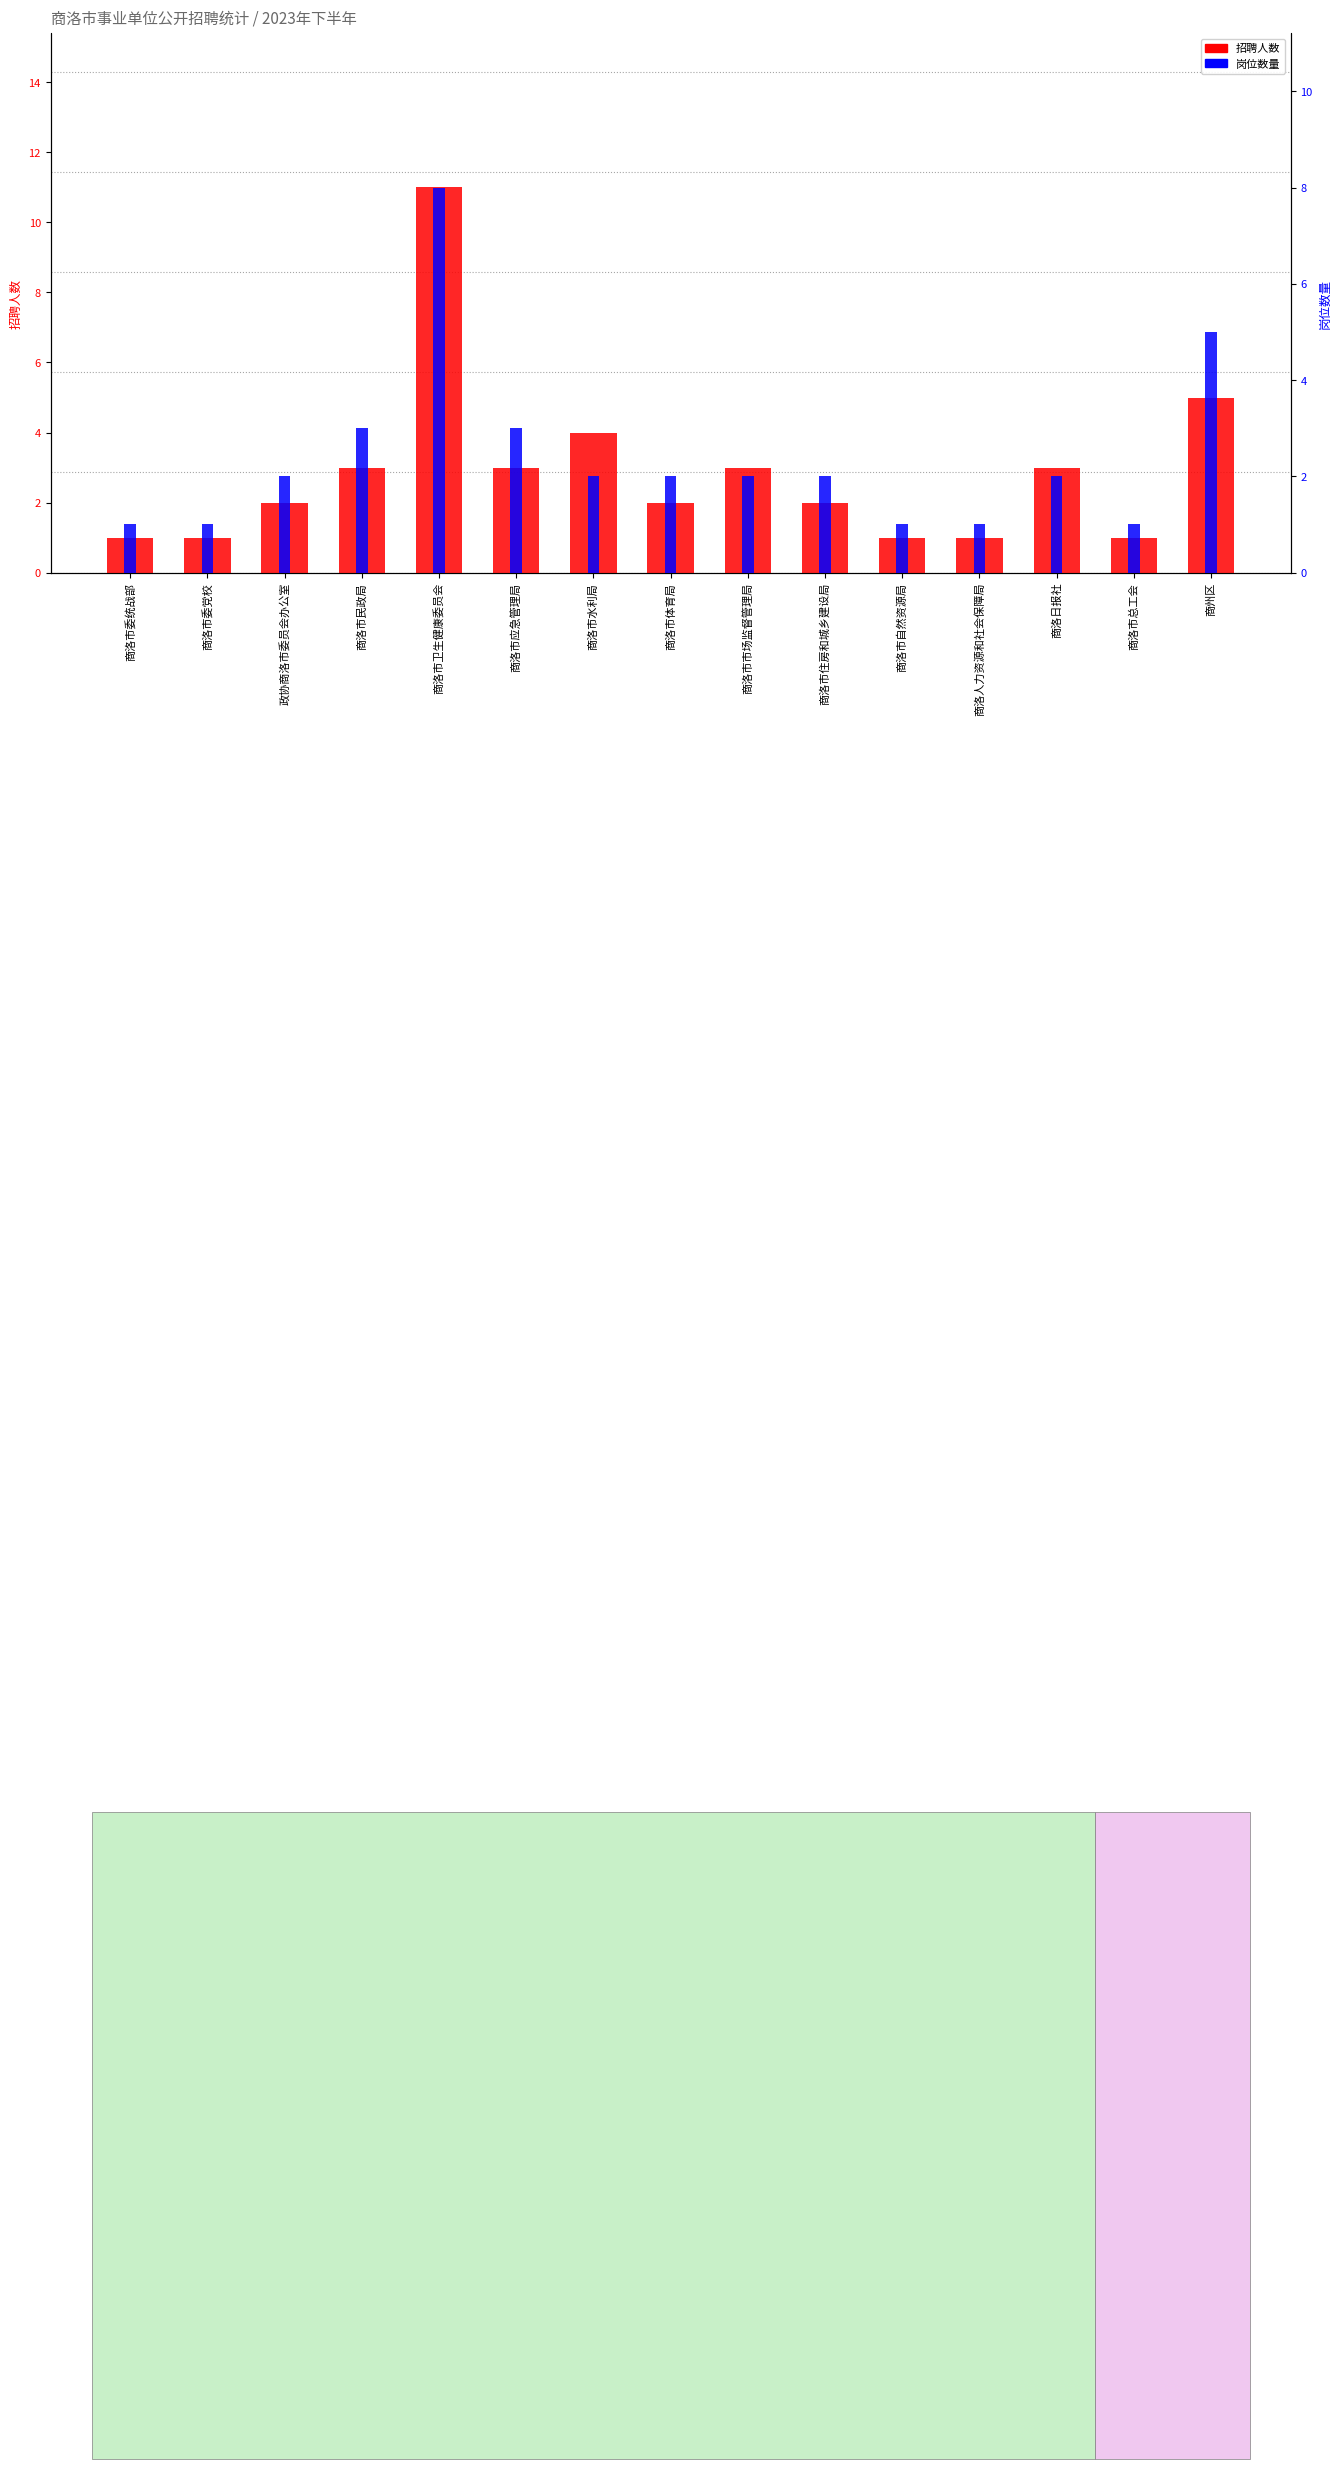

Reading left to right, what are all the values shown in this chart?

招聘人数: 商洛市委统战部=1	商洛市委党校=1	政协商洛市委员会办公室=2	商洛市民政局=3	商洛市卫生健康委员会=11	商洛市应急管理局=3	商洛市水利局=4	商洛市体育局=2	商洛市市场监督管理局=3	商洛市住房和城乡建设局=2	商洛市自然资源局=1	商洛人力资源和社会保障局=1	商洛日报社=3	商洛市总工会=1	商州区=5
岗位数量: 商洛市委统战部=1	商洛市委党校=1	政协商洛市委员会办公室=2	商洛市民政局=3	商洛市卫生健康委员会=8	商洛市应急管理局=3	商洛市水利局=2	商洛市体育局=2	商洛市市场监督管理局=2	商洛市住房和城乡建设局=2	商洛市自然资源局=1	商洛人力资源和社会保障局=1	商洛日报社=2	商洛市总工会=1	商州区=5